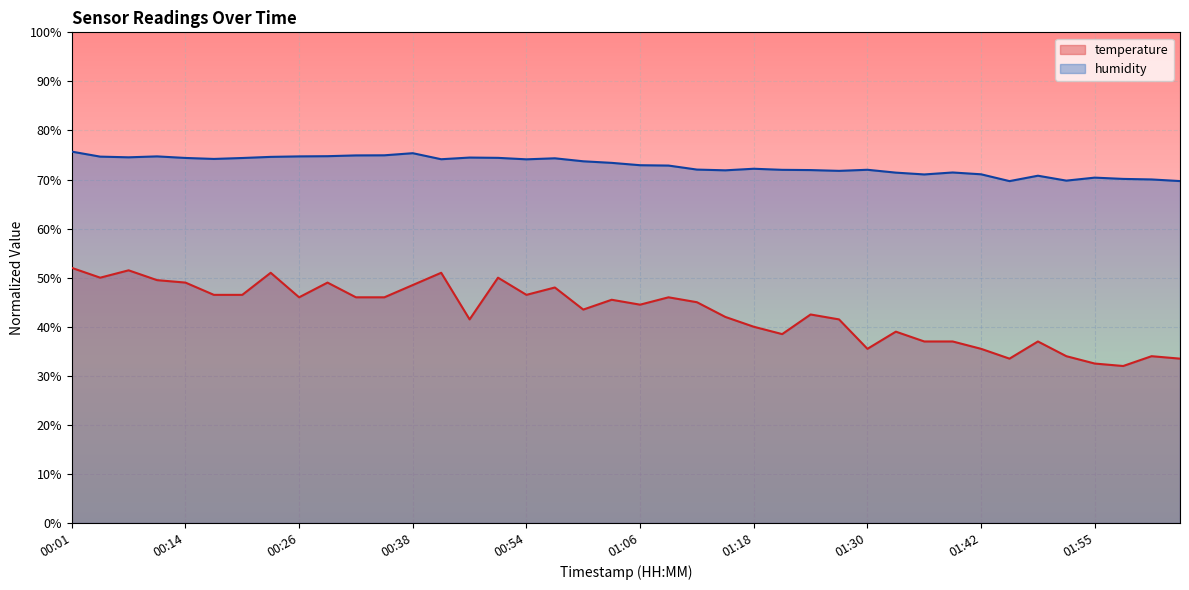

What is the difference between the highest and lowest values at 00:11?

25.2